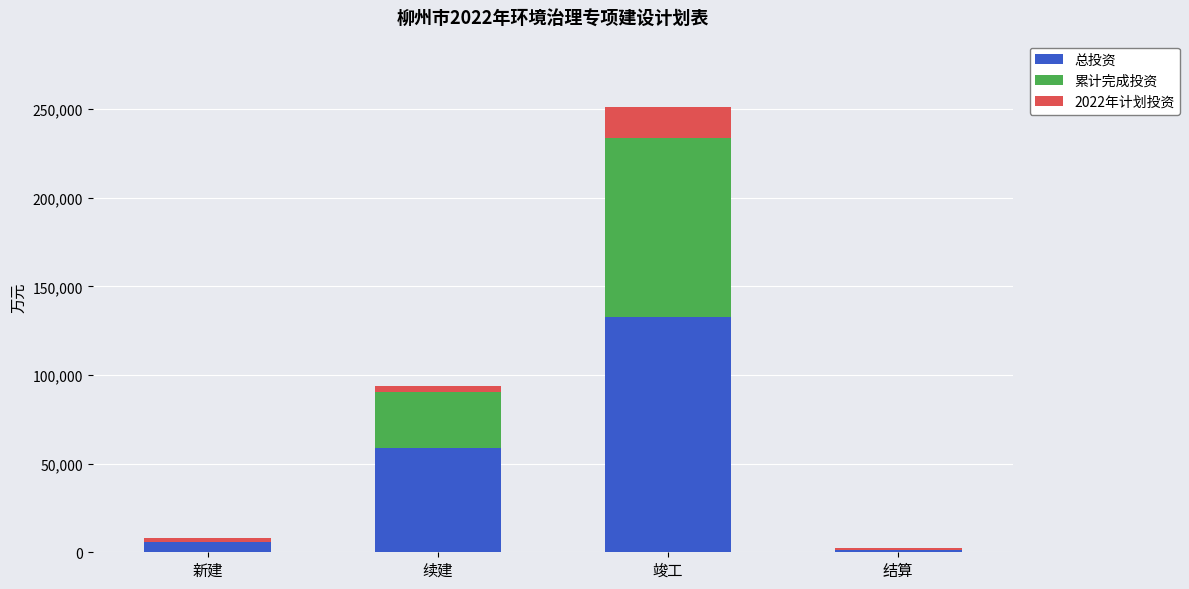

What is the total value across all series at 竣工?

251025